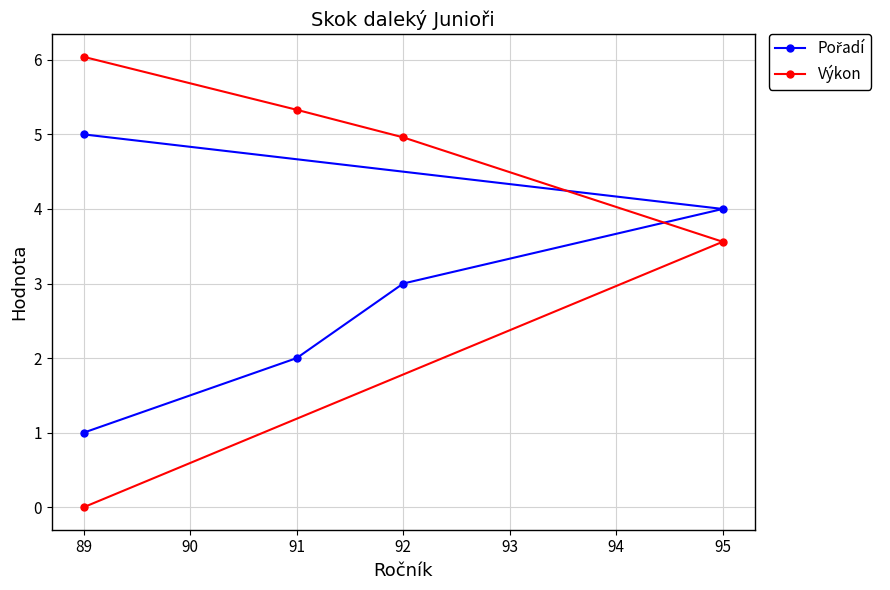

How many intersections are there between Výkon and Pořadí?

1